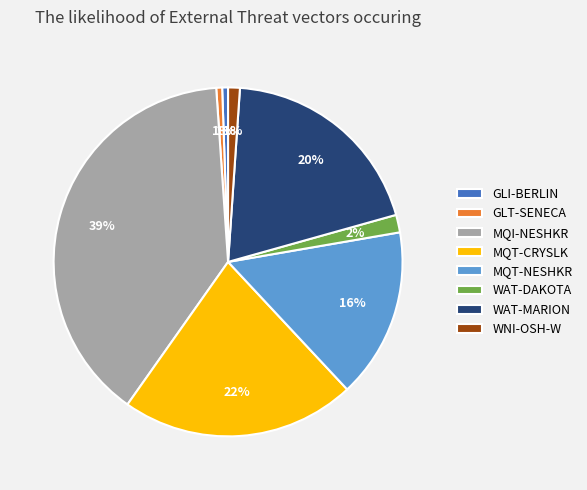

To the nearest percent, what is the difference between the MQT-CRYSLK and WAT-DAKOTA slice percentages?

20%